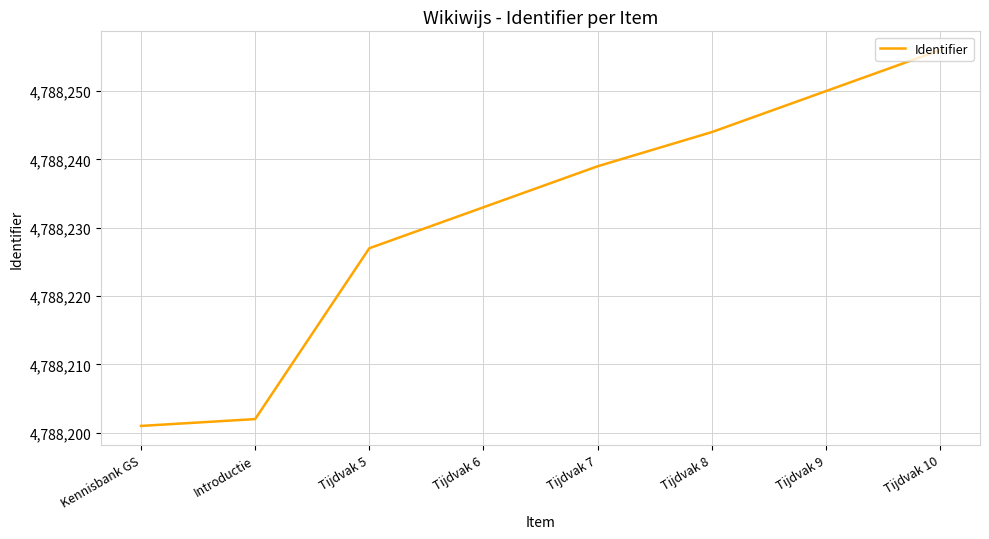

What is the greatest value displayed?

4788256